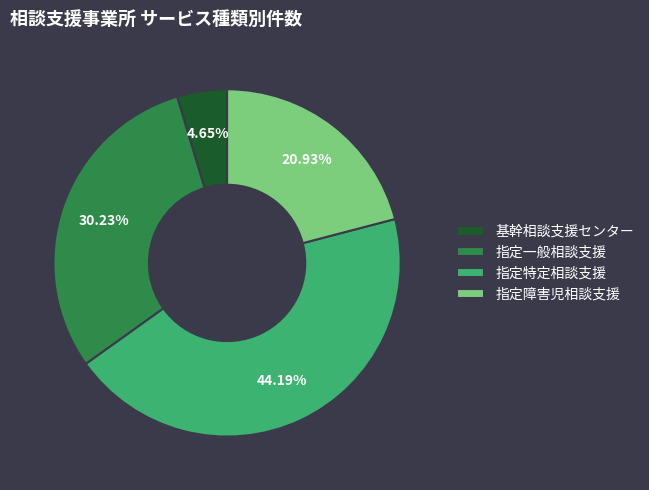

Does any single category account for the majority?

No